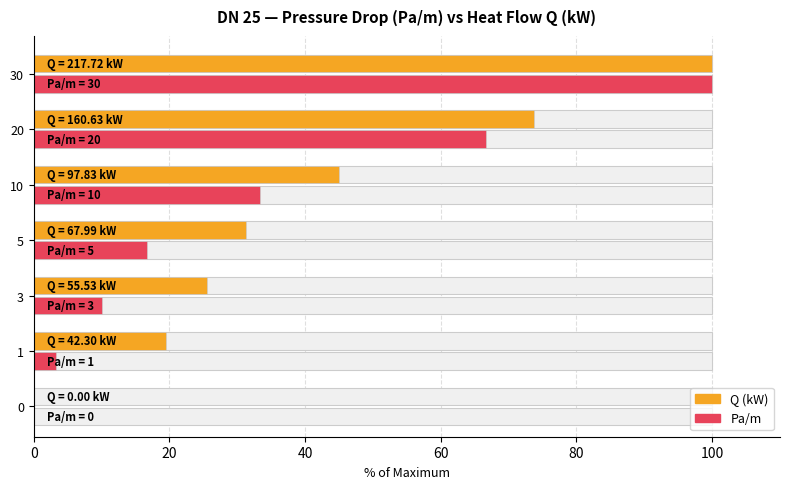

What are all the series names shown in the legend?

Q (kW), Pa/m